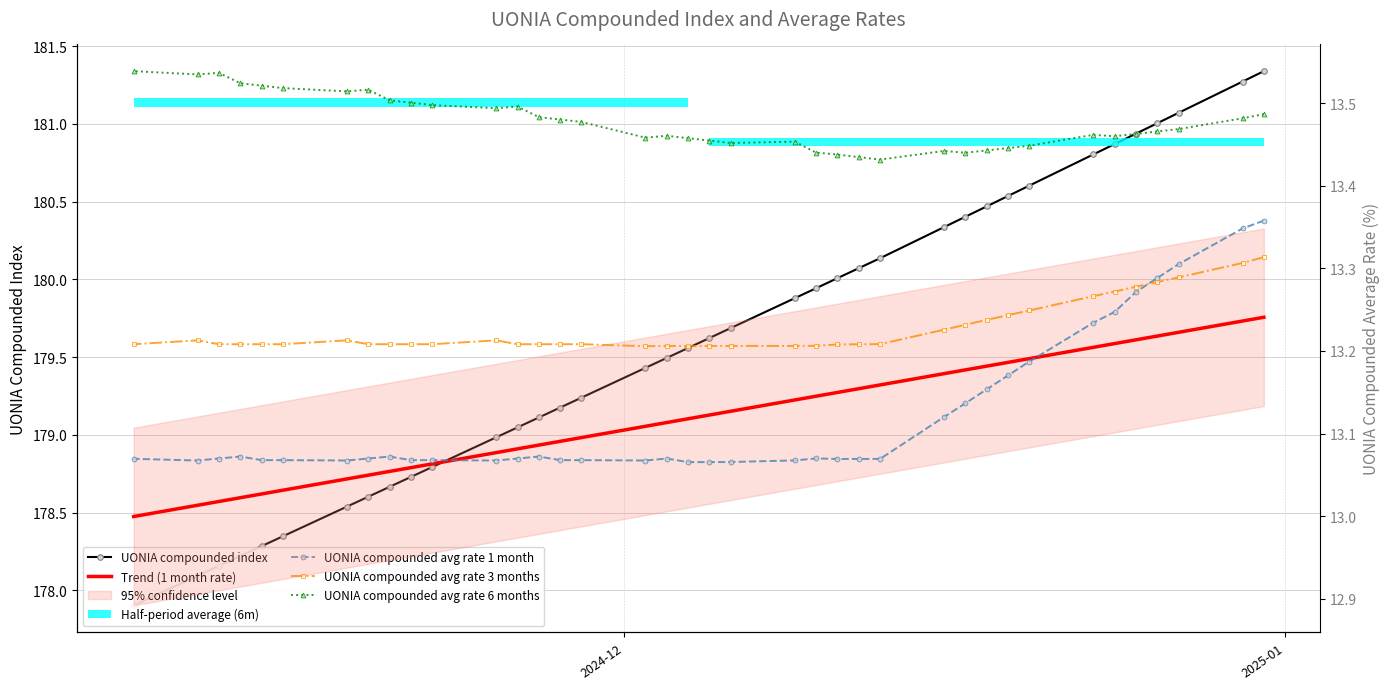

At which category is the sum across all series the highest?

2024-12